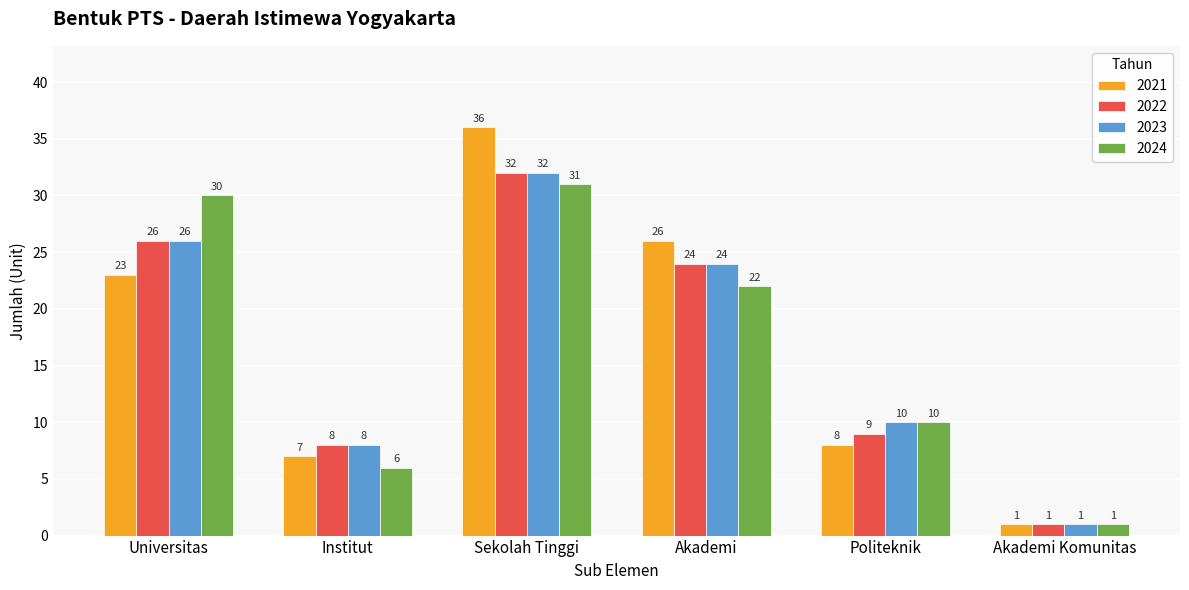

What is the difference between the highest and lowest values at Sekolah Tinggi?

5